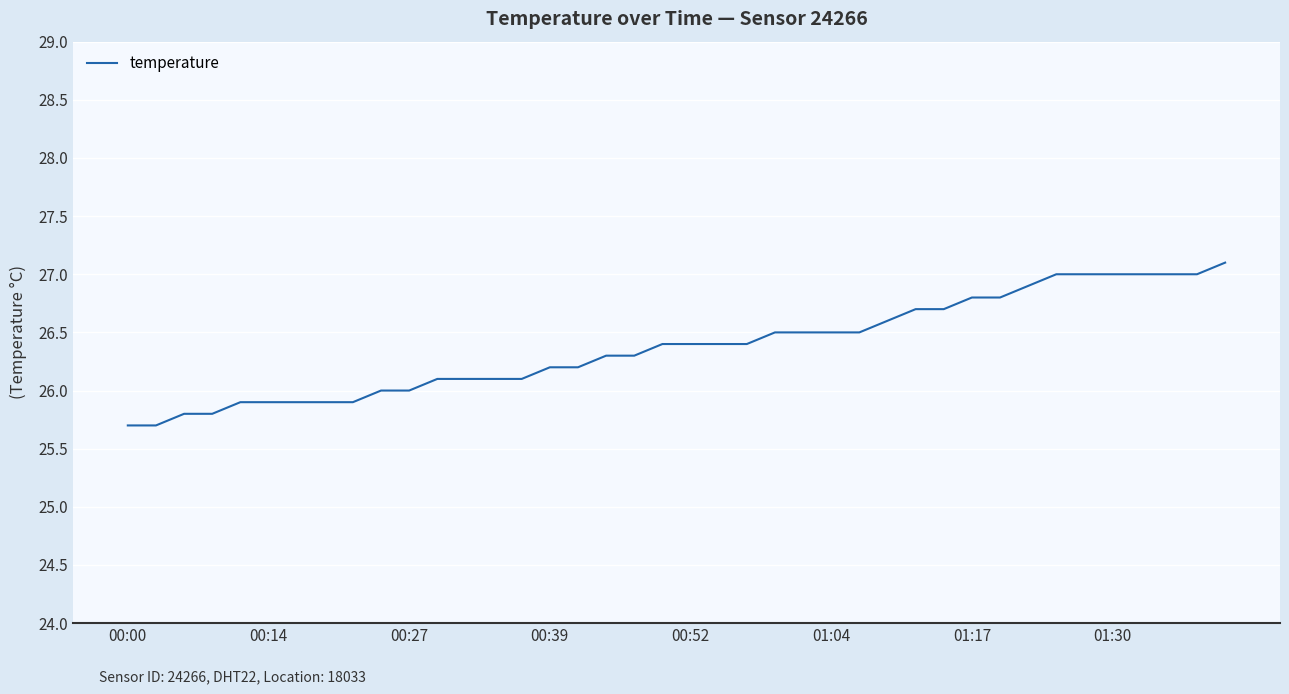

What is the maximum value shown in the chart?

27.1